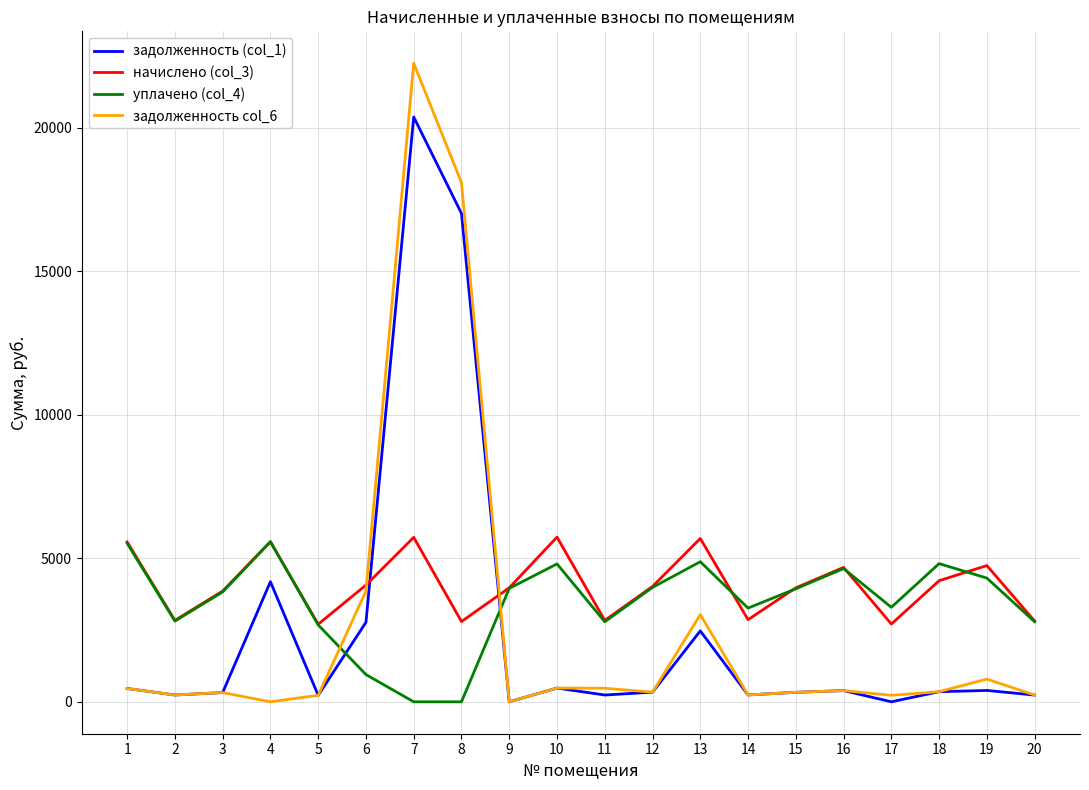

The value of начислено (col_3) at 4 is 1385.8. True or false?

False